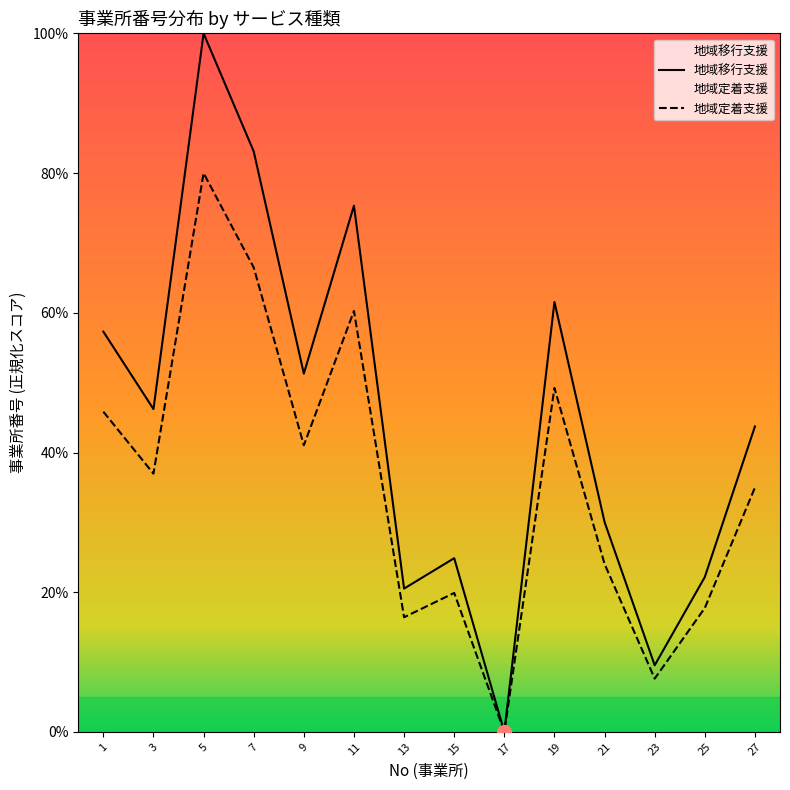

Rank the categories by 地域移行支援 value from highest to lowest.

5, 7, 11, 19, 1, 9, 3, 27, 21, 15, 25, 13, 23, 17